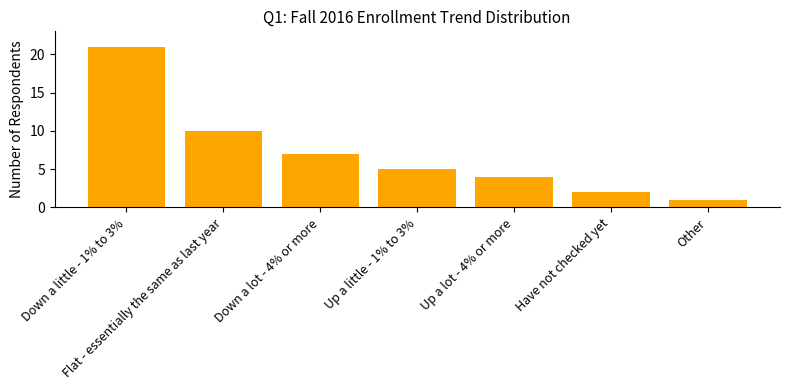

What is the change in value from Down a little - 1% to 3% to Flat - essentially the same as last year?

-11